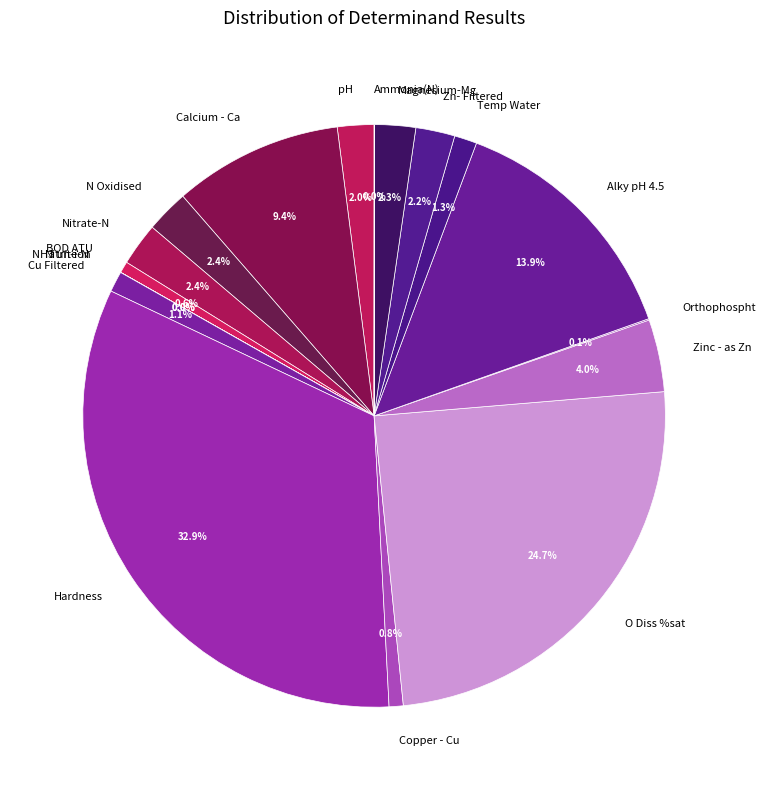

Approximately how many times larger is the value at BOD ATU compared to Magnesium-Mg?

0.3